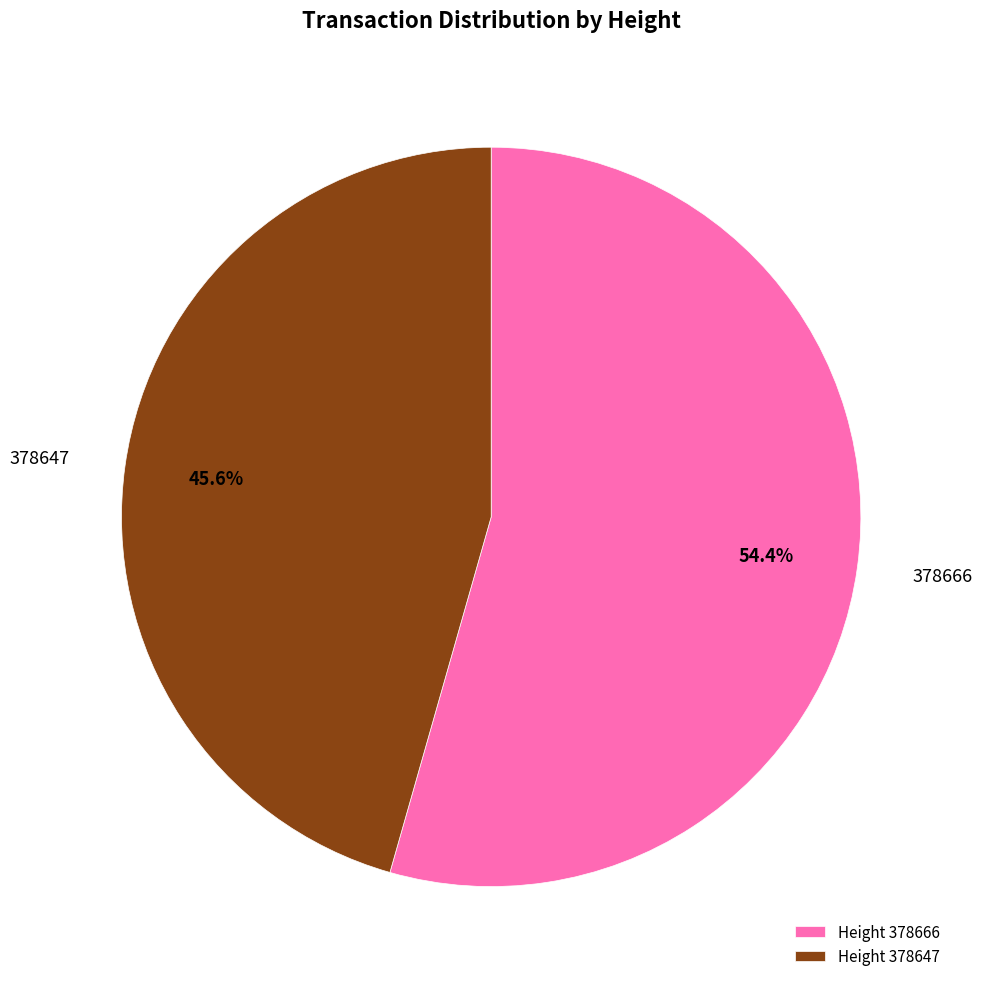

Is it true that 378666 is 65% of the pie?

False